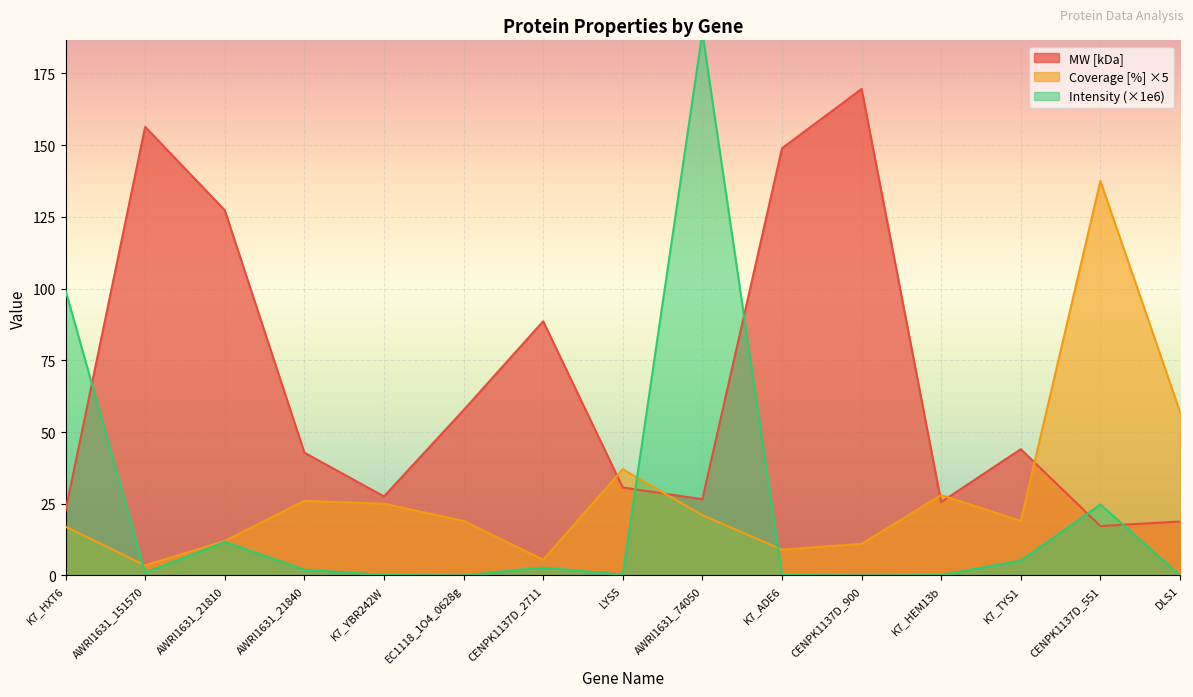

At which category does Coverage [%] reach its first local valley?

AWRI1631_151570